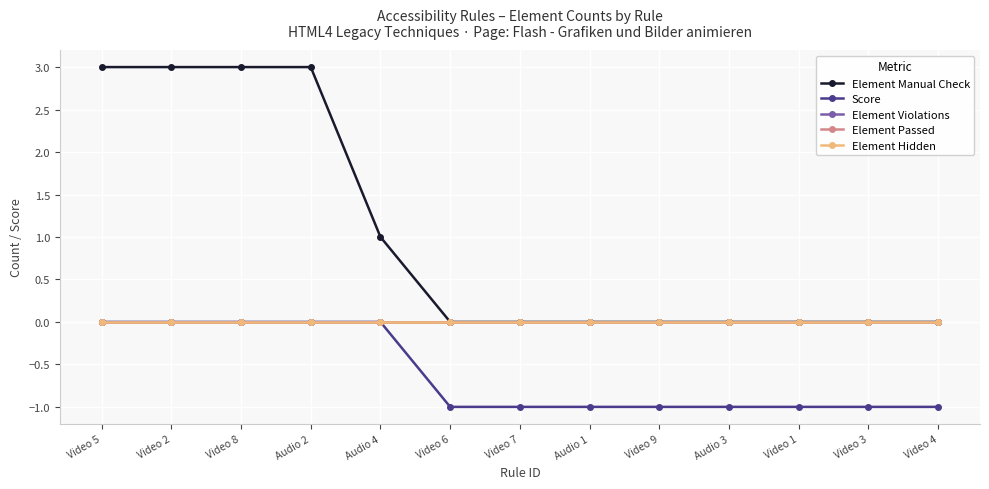

Is it true that Element Hidden equals 0 at Audio 4?

True